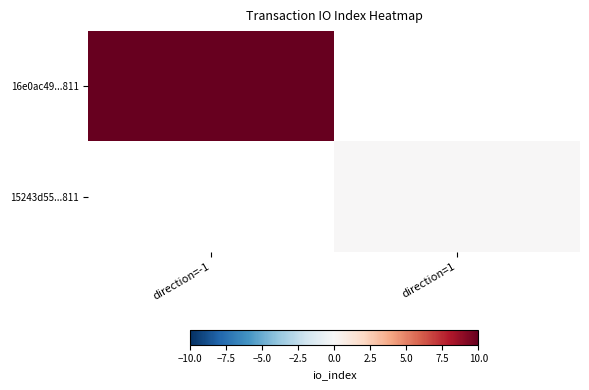

Rank the series by their maximum value, from lowest to highest.

16e0ac49...811, 15243d55...811